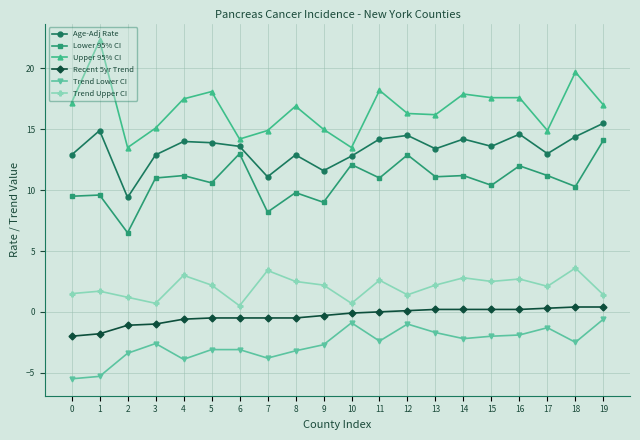

What is the difference between the maximum and minimum values in the Recent 5yr Trend series?

2.4